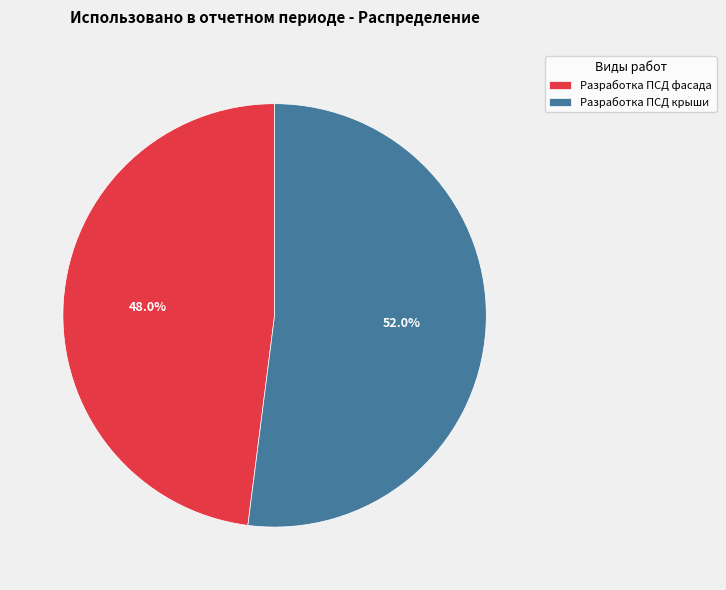

Is Разработка ПСД крыши the majority of the pie?

Yes